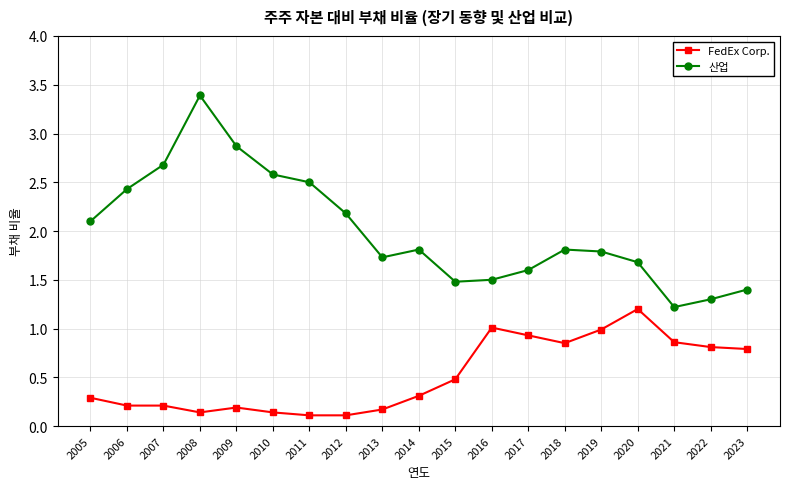

At how many categories does at least one series exceed 3?

1